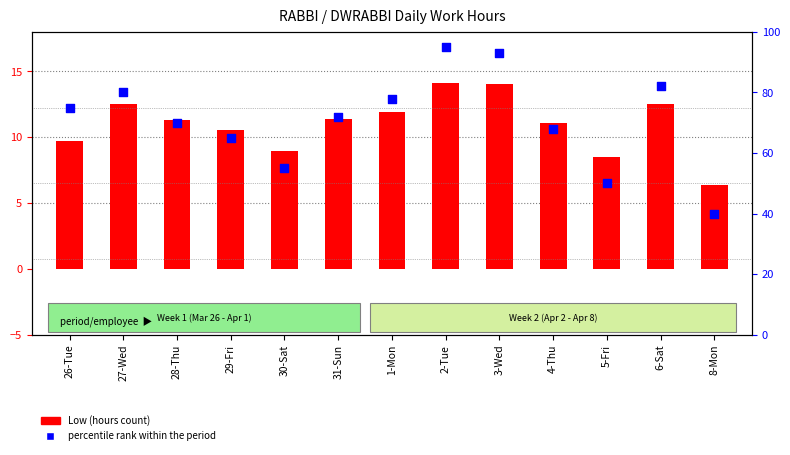

Which has a higher value, 3-Wed or 8-Mon?

3-Wed